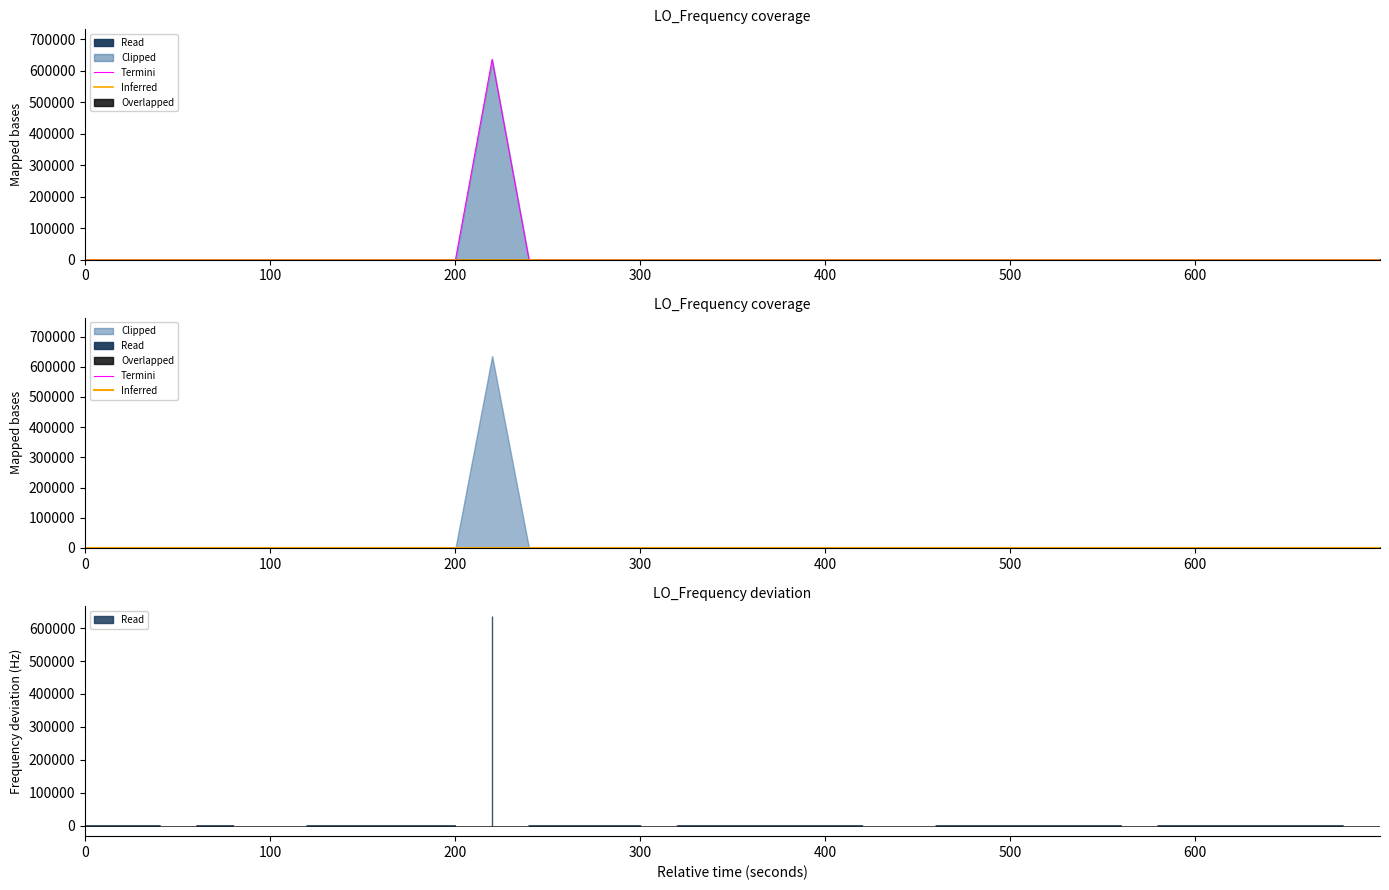

What is the difference between the maximum and second lowest values?

635707.4